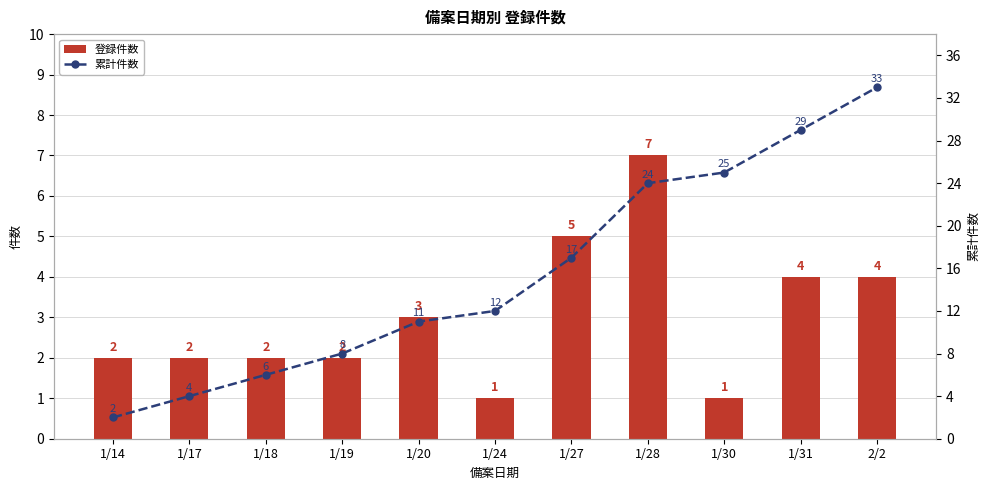

Which series has the largest total across all categories?

累計件数